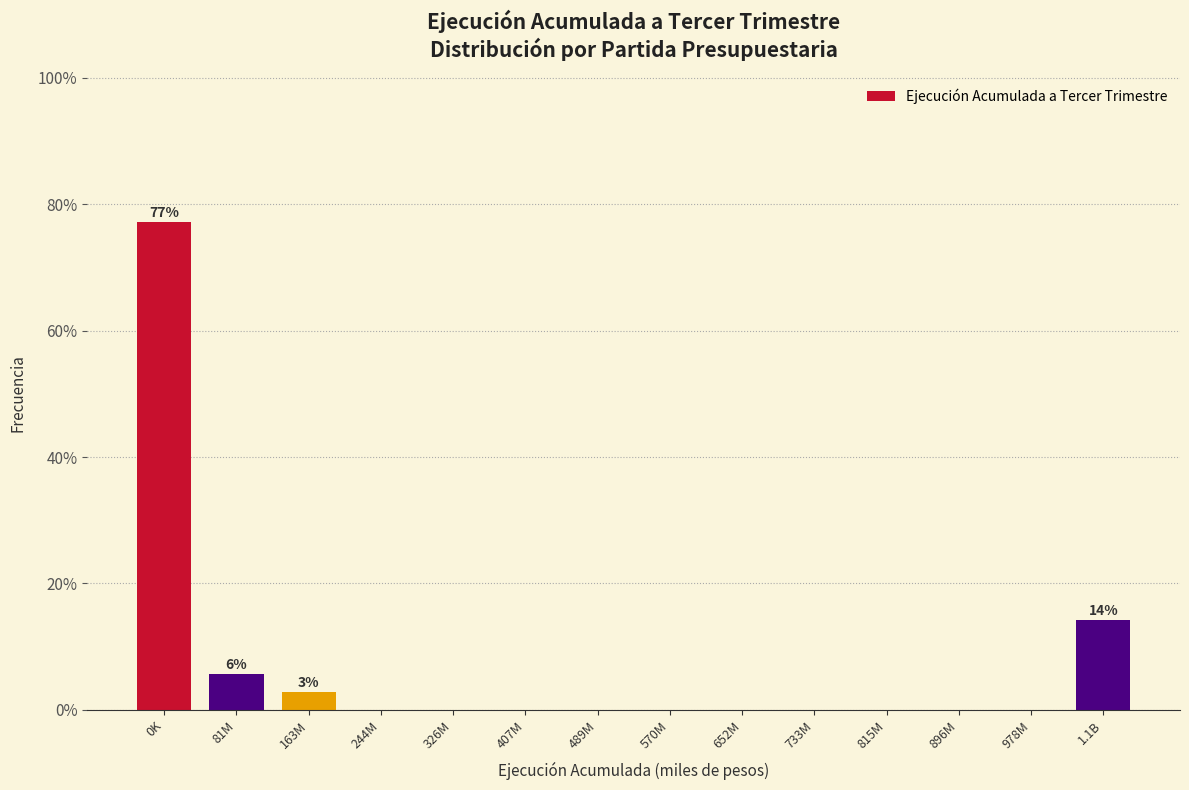

Reading left to right, list all the values displayed in this chart.

0K=77.1	81M=5.7	163M=2.9	244M=0.0	326M=0.0	407M=0.0	489M=0.0	570M=0.0	652M=0.0	733M=0.0	815M=0.0	896M=0.0	978M=0.0	1.1B=14.3